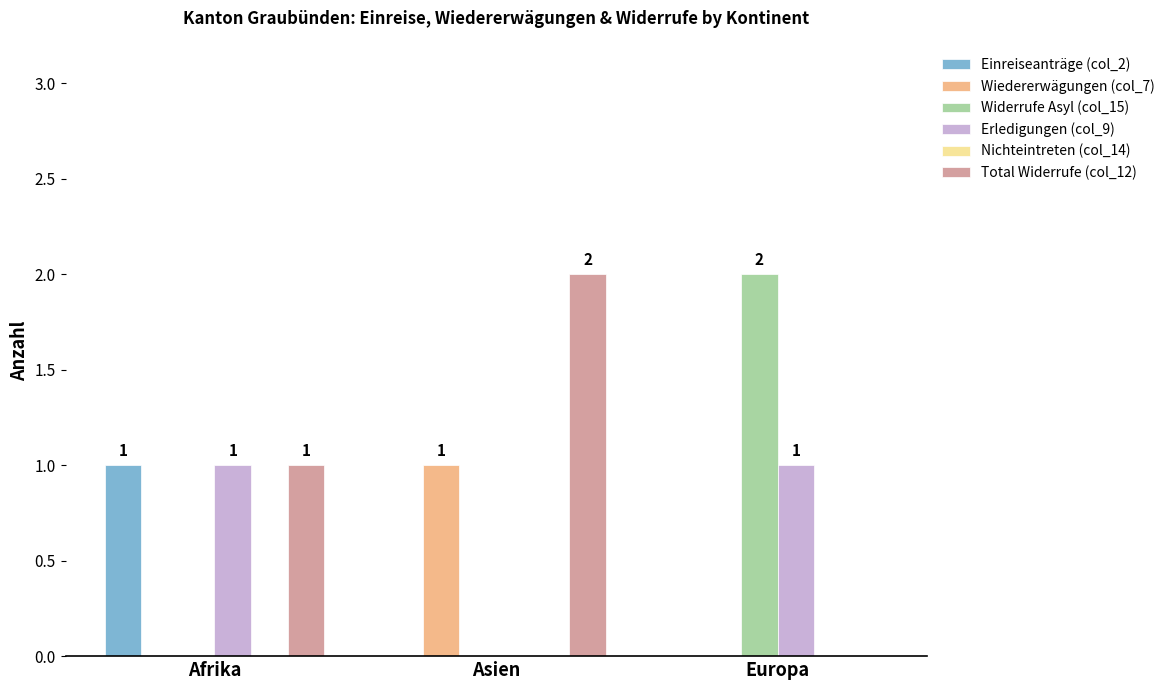

The Erledigungen (col_9) series shows 0 at Asien. True or false?

True